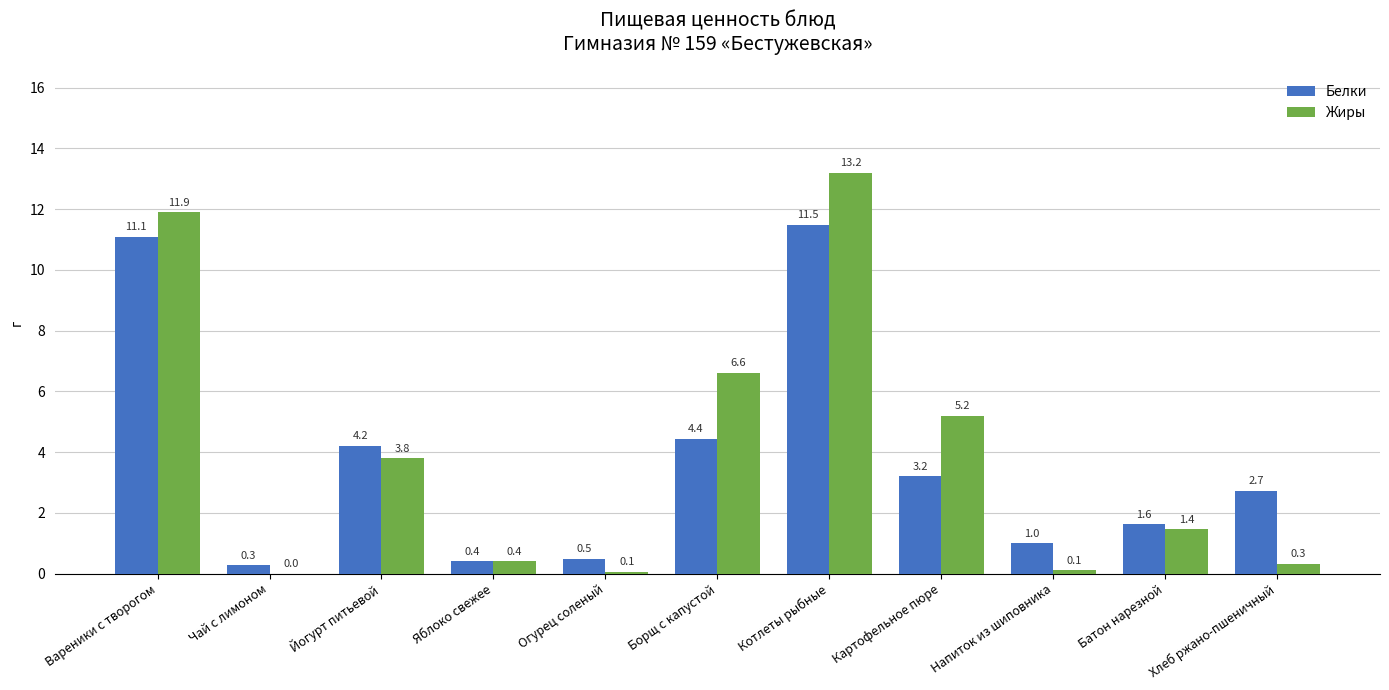

The value of Жиры at Котлеты рыбные is 13.2. True or false?

True